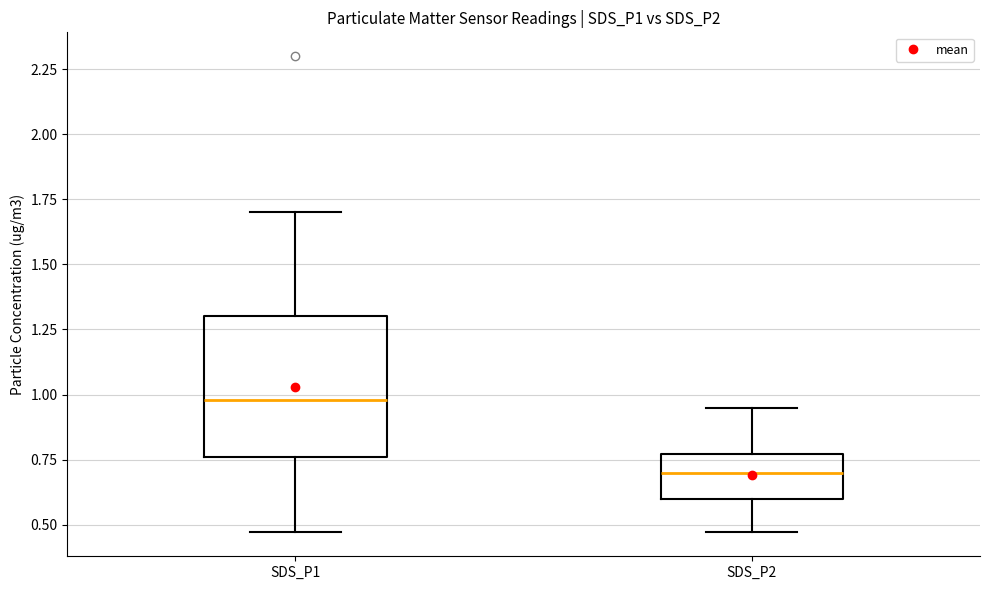

Reading left to right, read every box against the y-axis: the position of its median line, the range the box covers, and the ends of its whiskers. The values are not printed on the chart, so give them approximately, as read against the axis.

SDS_P1: median 1.00, box 0.75 to 1.30, whiskers 0.45 to 1.70
SDS_P2: median 0.70, box 0.60 to 0.75, whiskers 0.45 to 0.95